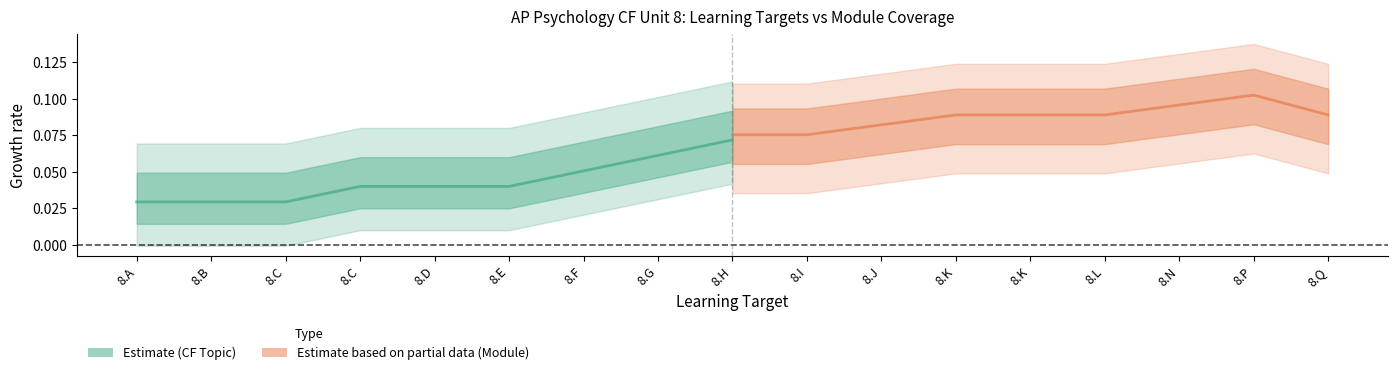

What is the value of the Estimate based on partial data (Module) point at the 6th from the left?

0.1